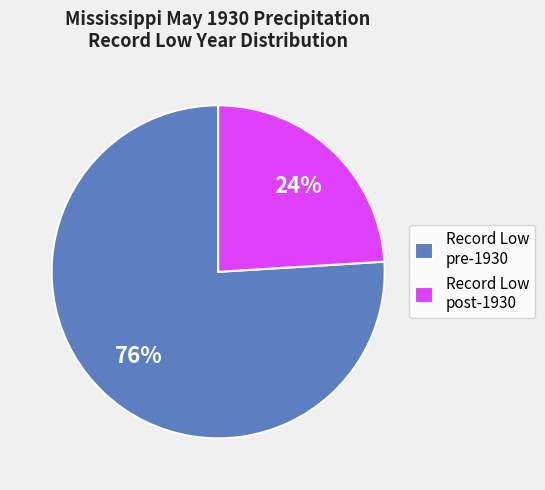

Is it true that Record Low post-1930 is 24% of the pie?

True